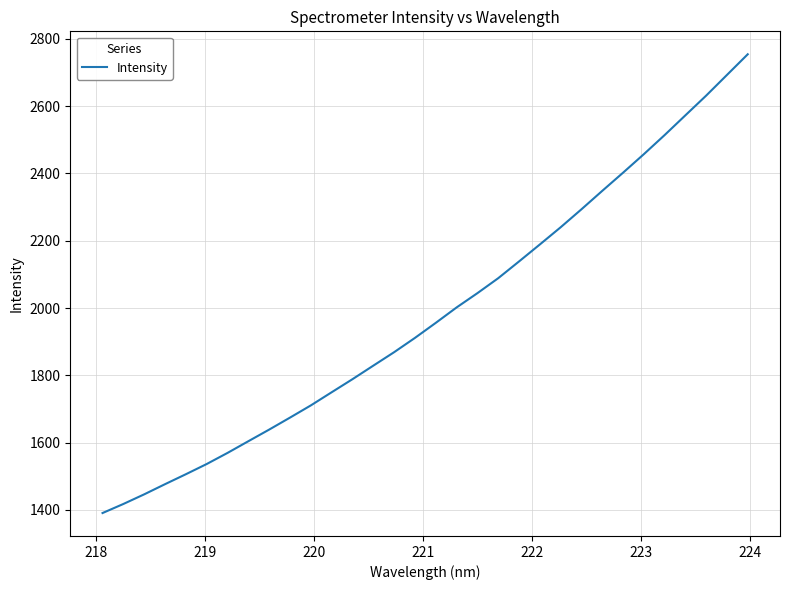

How many series are shown in this chart?

1